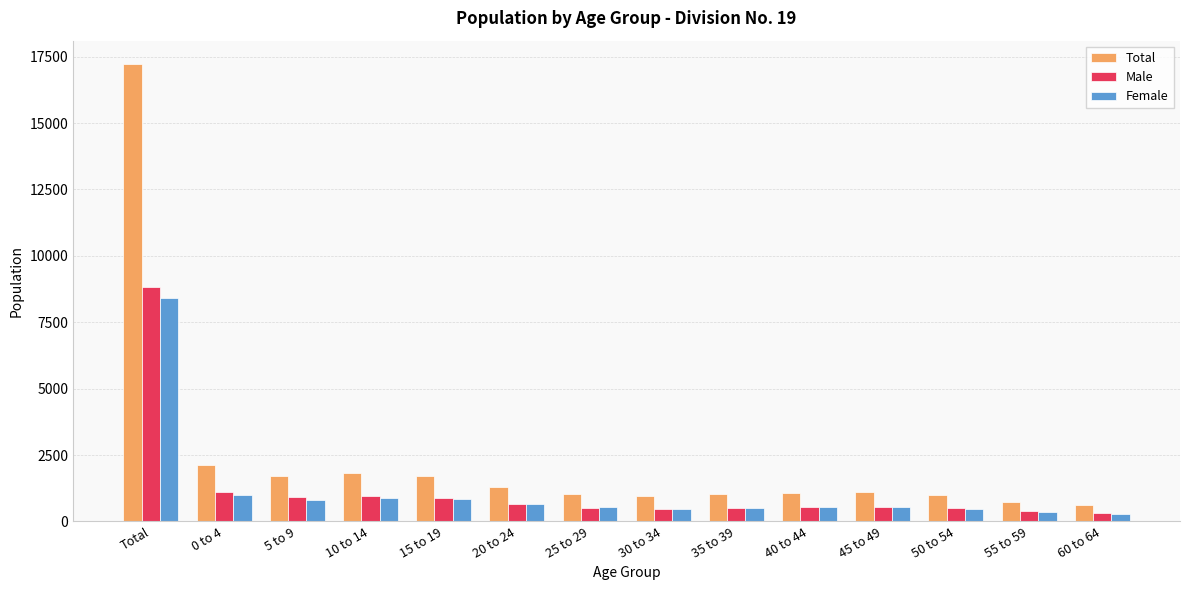

Does the chart contain stacked bars?

No